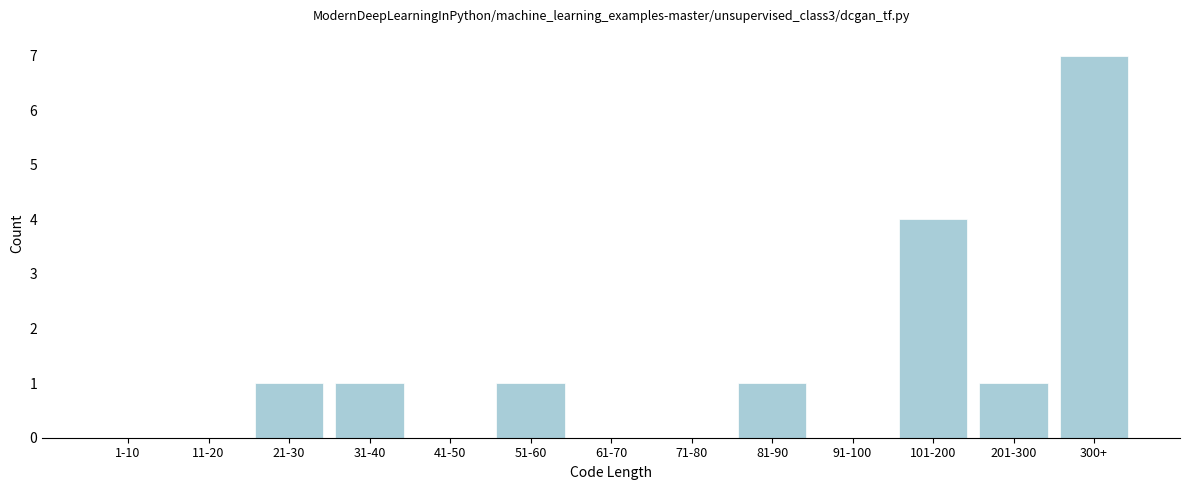

Reading right to left, extract all data points from this chart.

300+=7	201-300=1	101-200=4	91-100=0	81-90=1	71-80=0	61-70=0	51-60=1	41-50=0	31-40=1	21-30=1	11-20=0	1-10=0